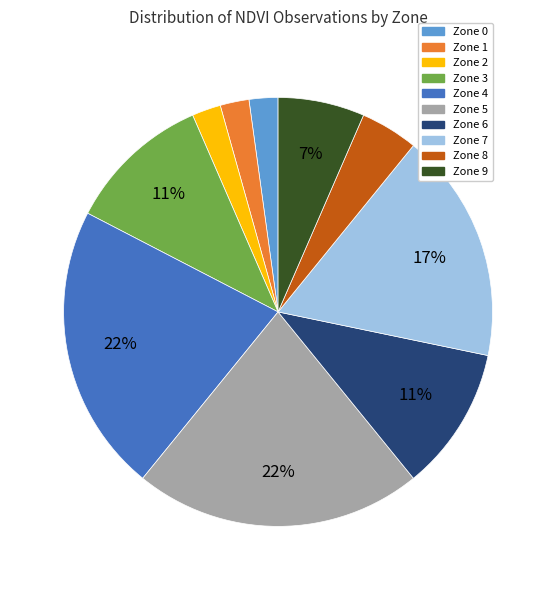

Which has a higher value, Zone 0 or Zone 6?

Zone 6